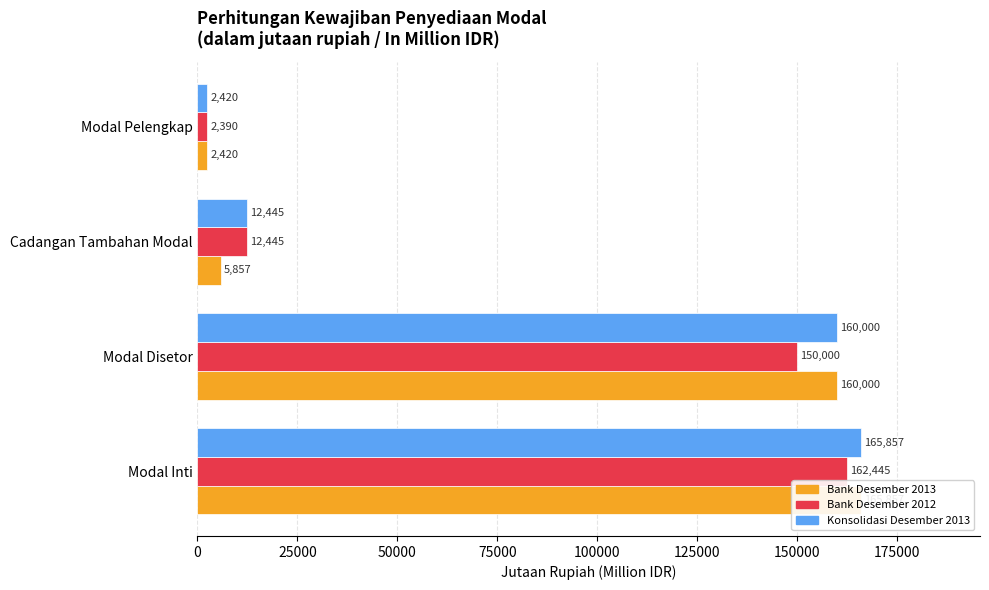

What is the value of the Konsolidasi Desember 2013 bar at the 2nd from the left?

160000